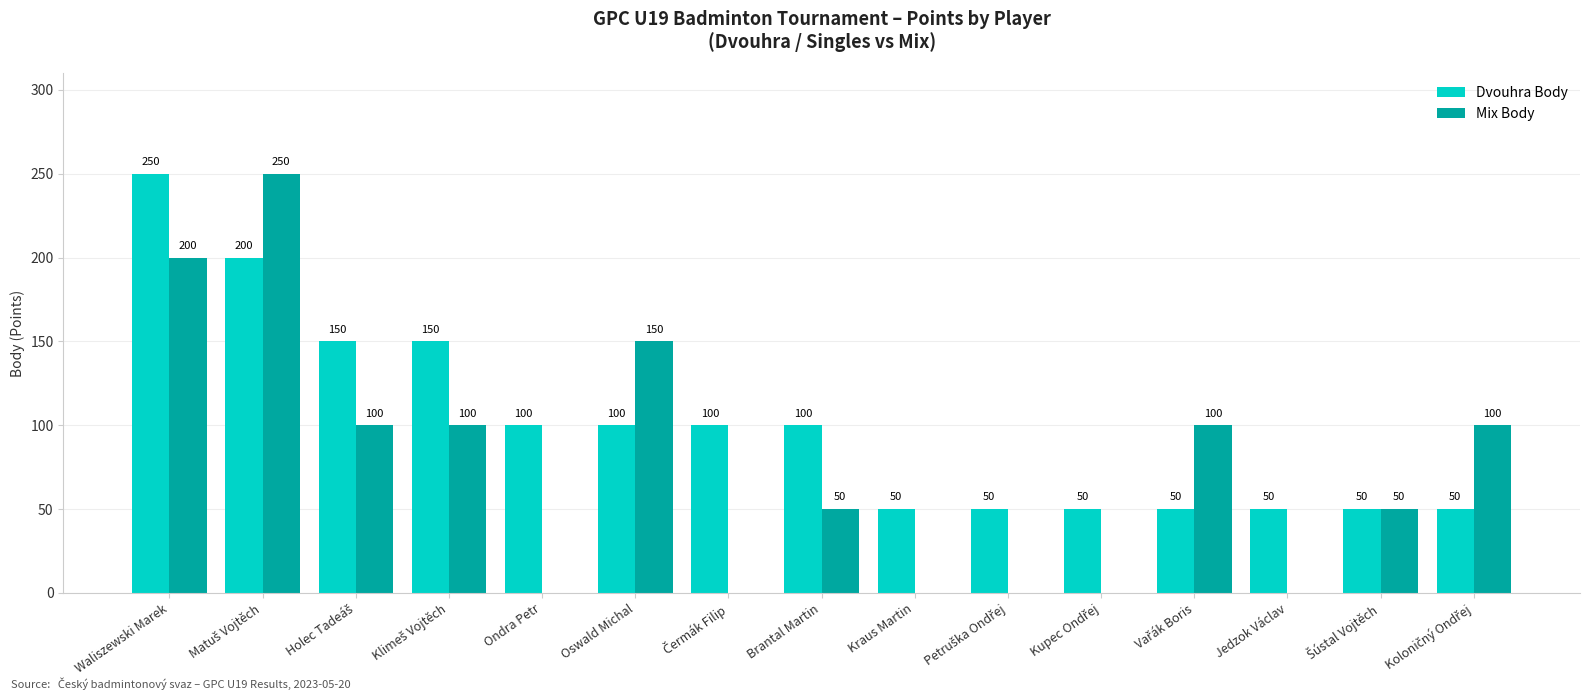

How many values in Mix Body are above zero?

9